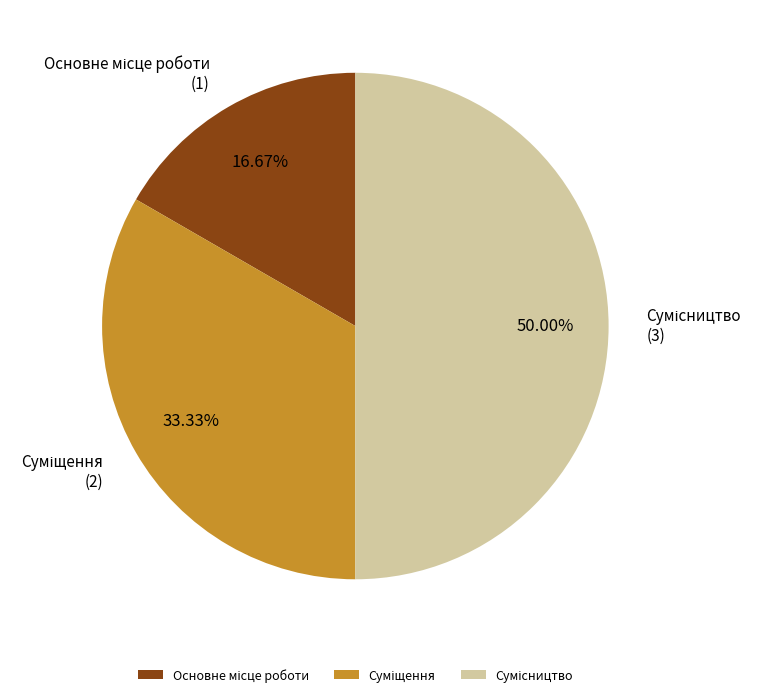

How many segments does this pie chart have?

3